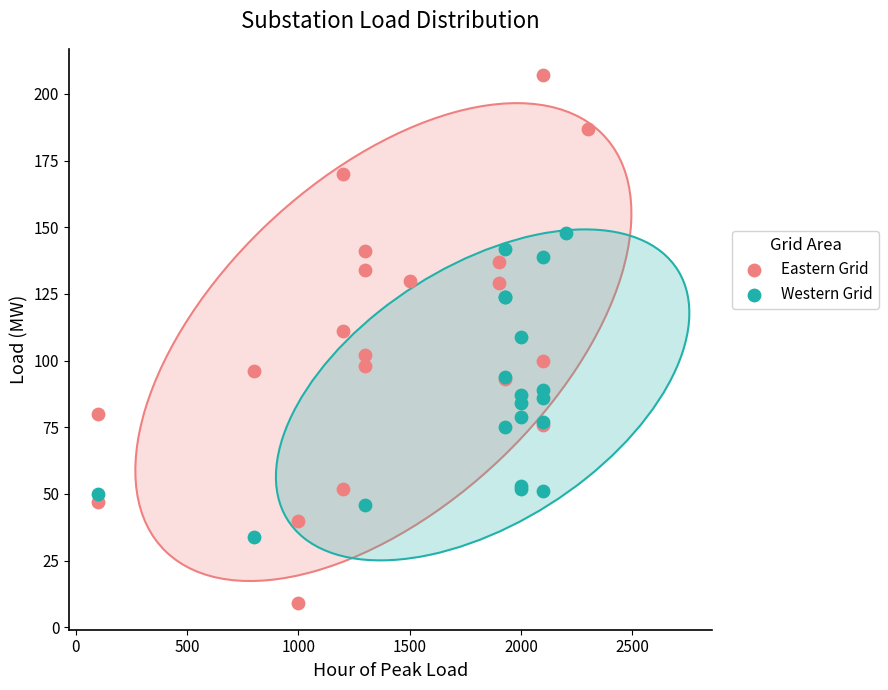

Which series contains the highest Y value?

Eastern Grid